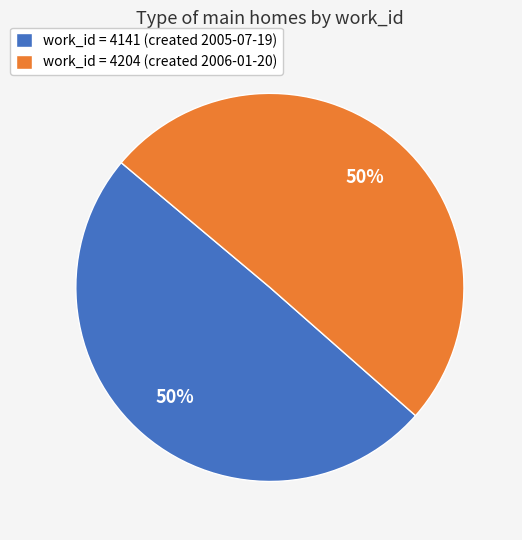

Count the number of slices in the pie.

2